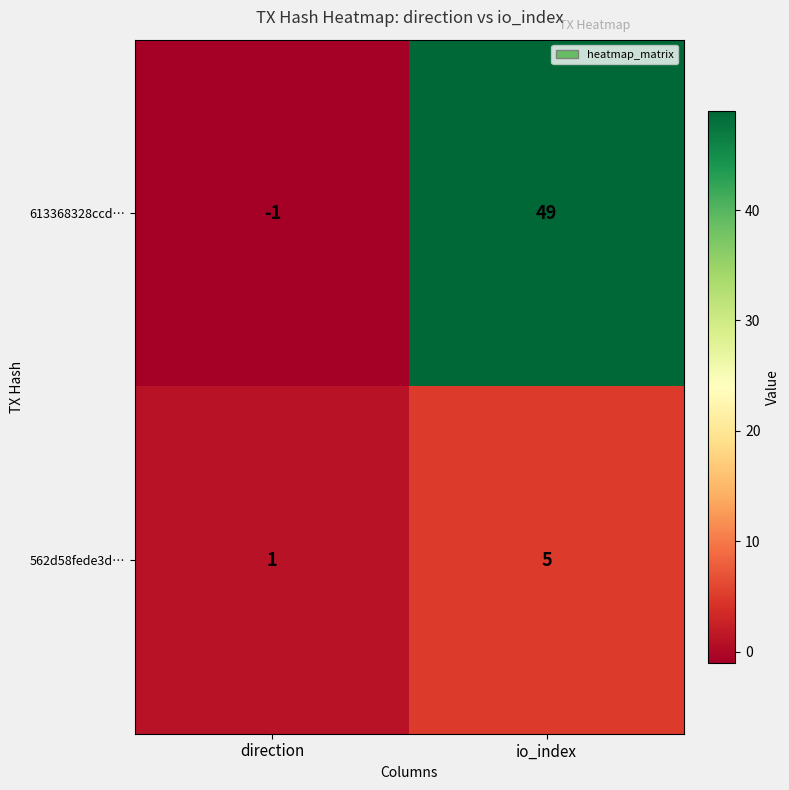

List the series in order of their peak value, lowest first.

562d58fede3d…, 613368328ccd…